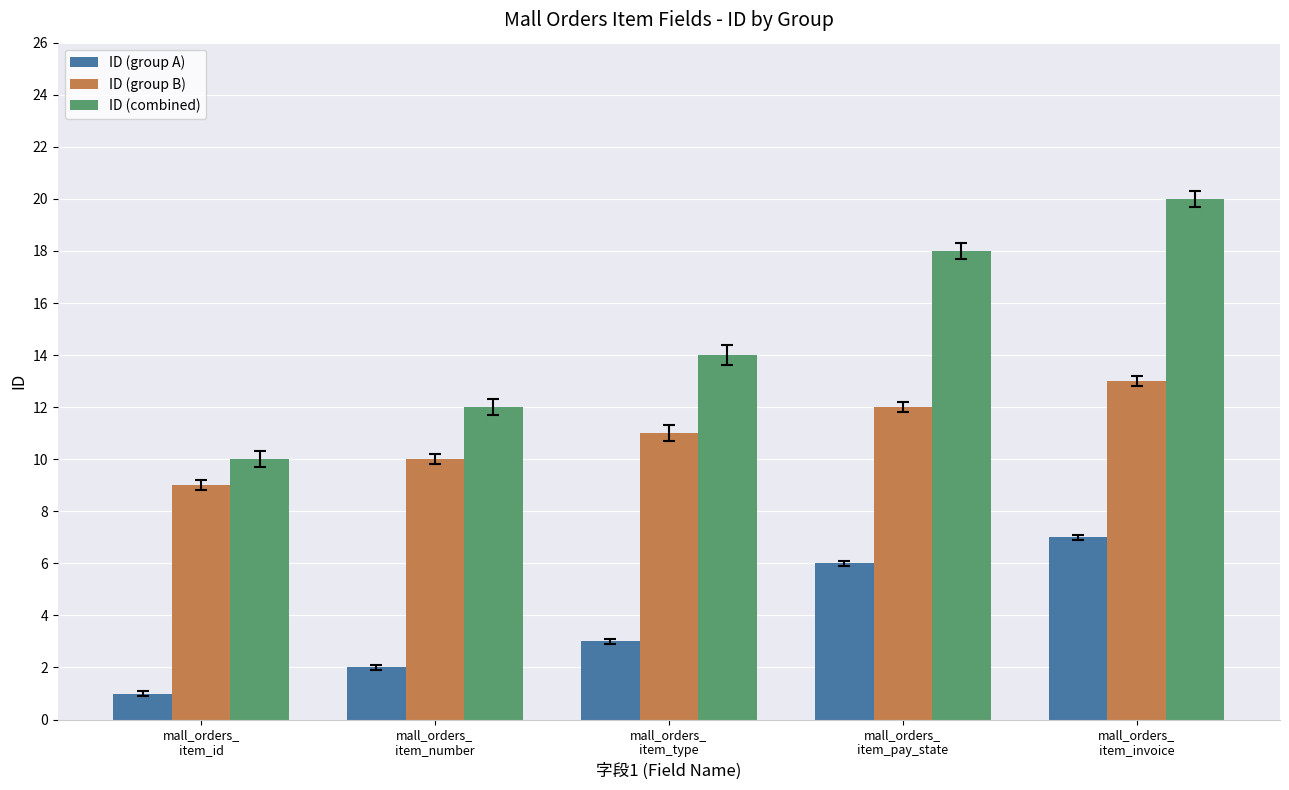

Which series has the widest spread of values?

ID (combined)